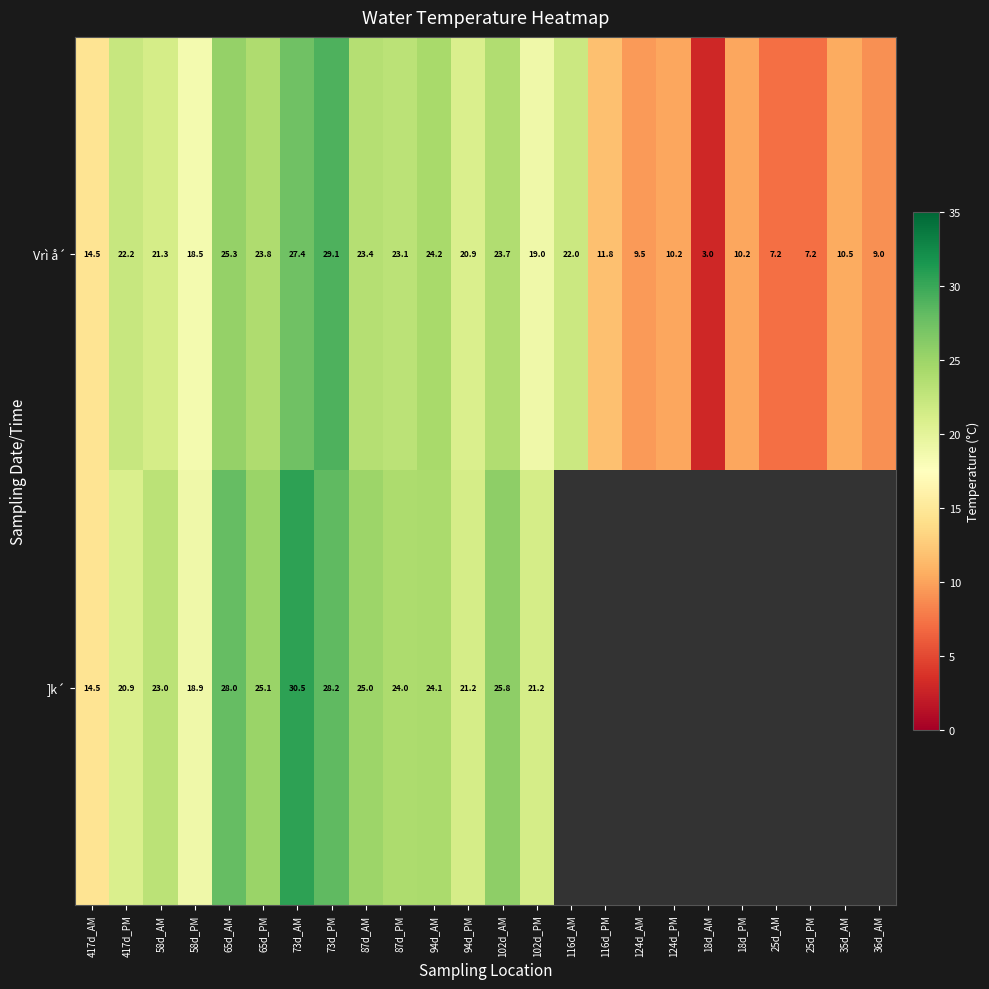

What is the sum of the Vrì å´ values at 417d_PM and 87d_AM?

45.6